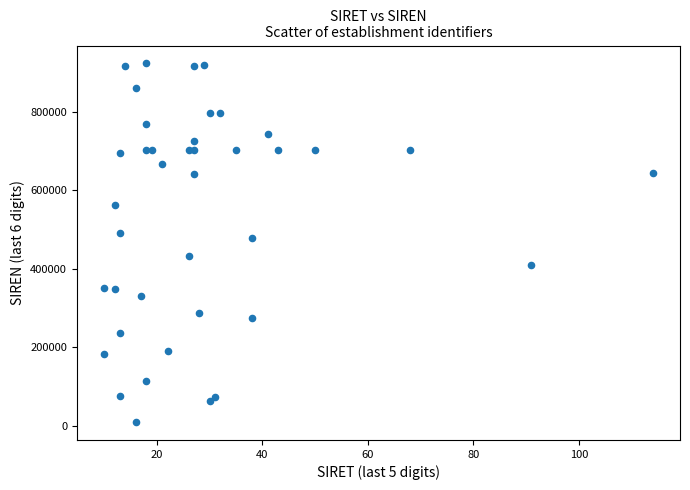

What Y value in the scatter plot is closest to 466532?

478444